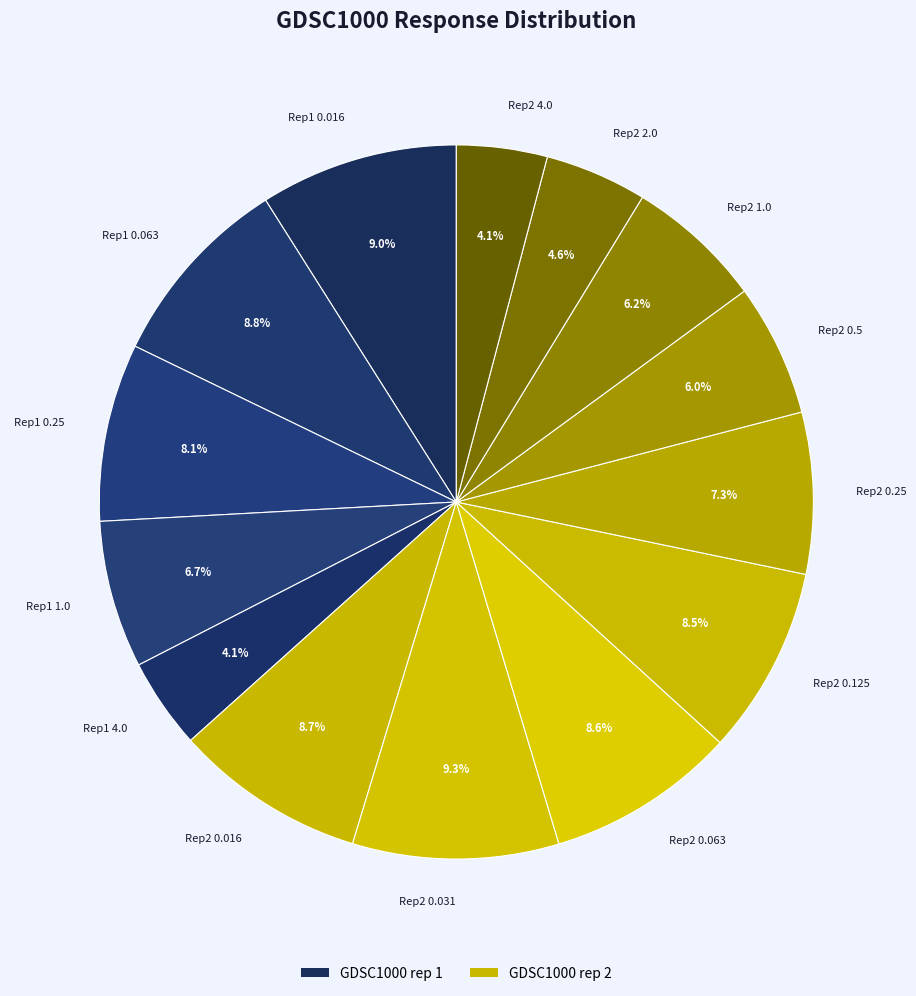

What is the ratio of the value at Rep1 0.016 to the value at Rep2 0.063?

1.0